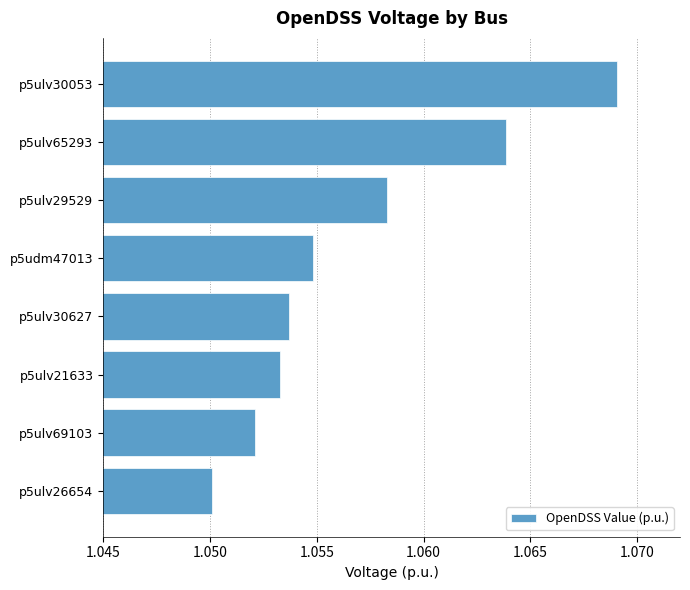

Between p5udm47013 and p5ulv65293, which is larger?

p5ulv65293